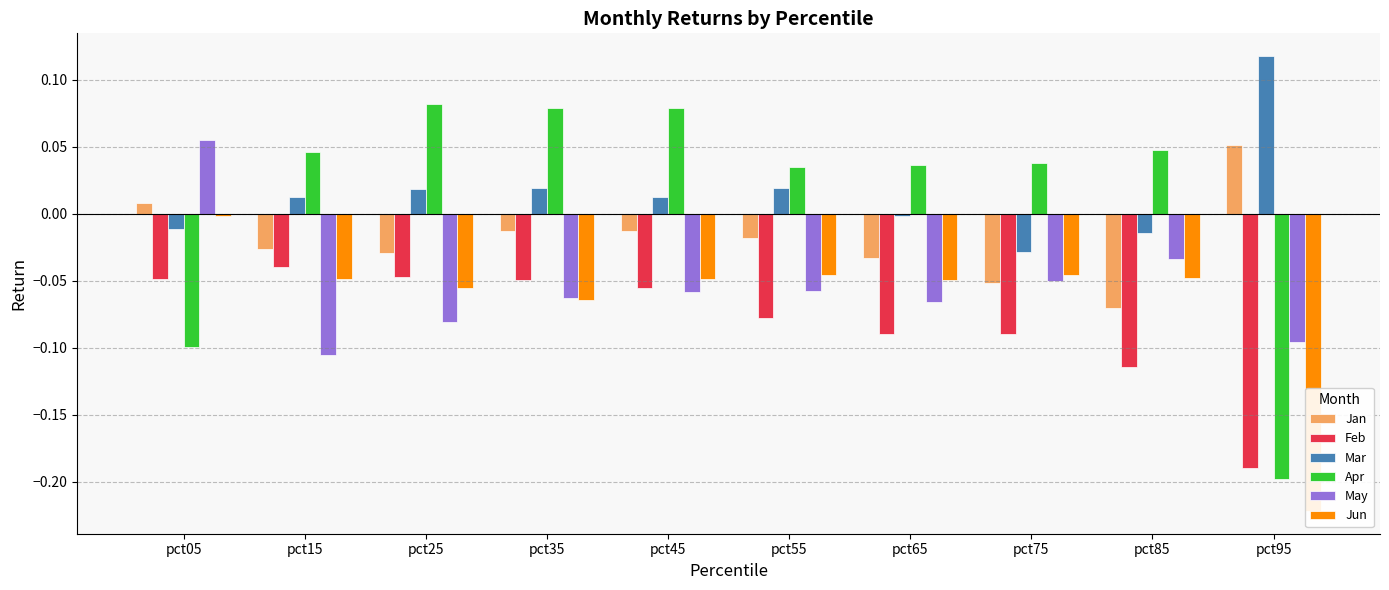

What is the spread (max minus min) of values at pct55?

0.1